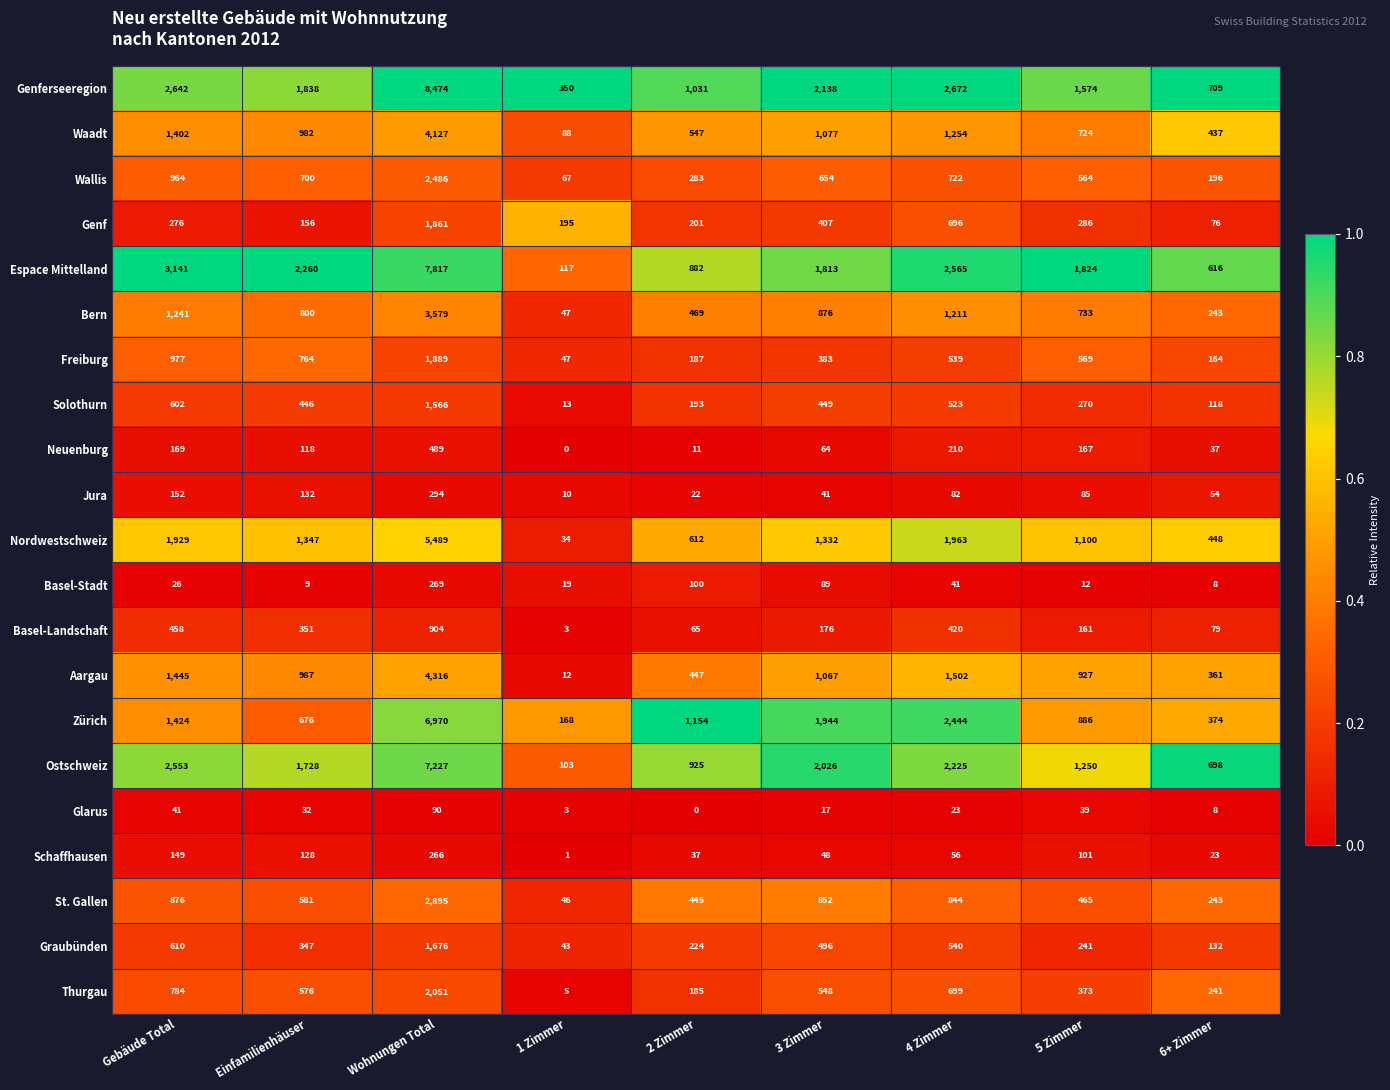

The value of Genferseeregion at 2 Zimmer is 308. True or false?

False